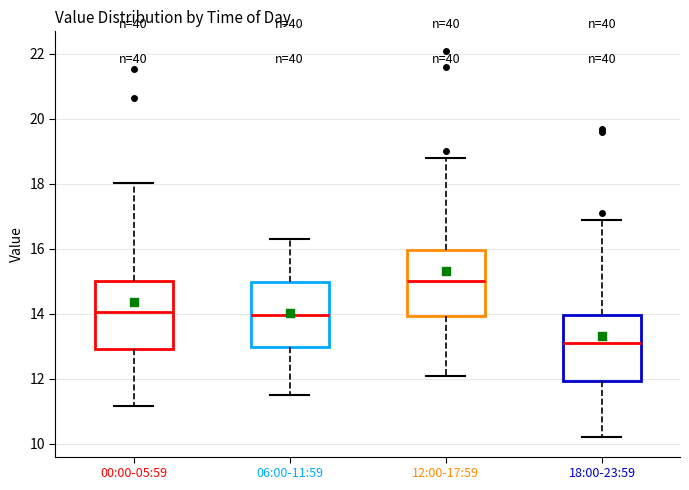

Reading left to right, transcribe this box plot: for each box, give where its median line is, the range the box spans, and where its two whiskers end, as read against the y-axis. The values are not printed on the chart, so give them approximately, as read against the axis.

00:00-05:59: median 14.0, box 13.0 to 15.0, whiskers 11.2 to 18.0
06:00-11:59: median 14.0, box 13.0 to 15.0, whiskers 11.6 to 16.4
12:00-17:59: median 15.0, box 14.0 to 16.0, whiskers 12.2 to 18.8
18:00-23:59: median 13.2, box 12.0 to 14.0, whiskers 10.2 to 17.0